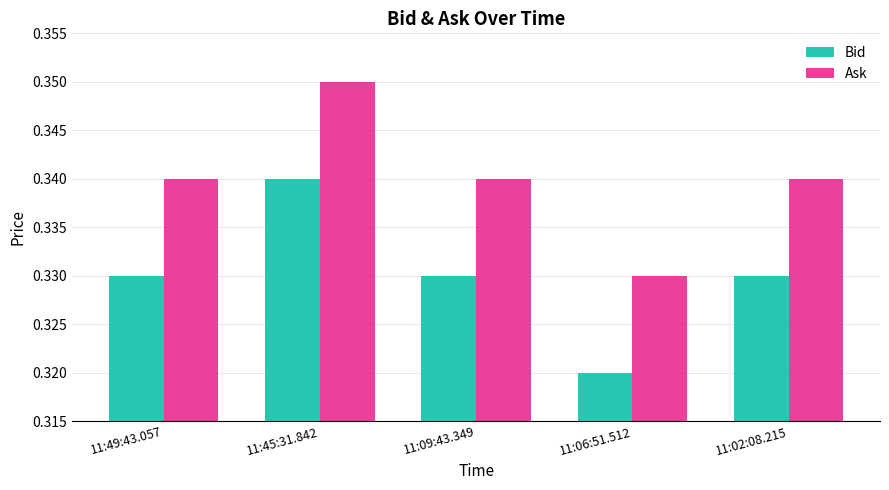

The Bid series shows 0.6 at 11:02:08.215. True or false?

False